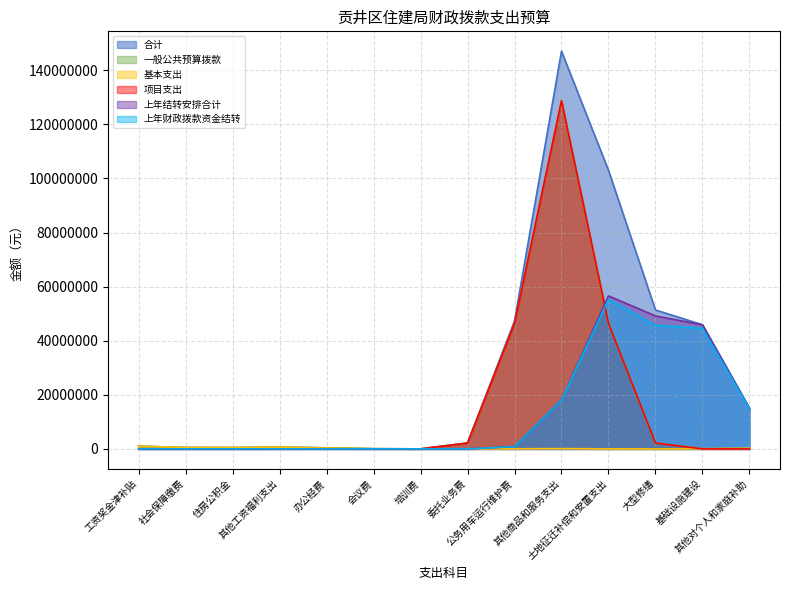

Which series has the largest total across all categories?

合计